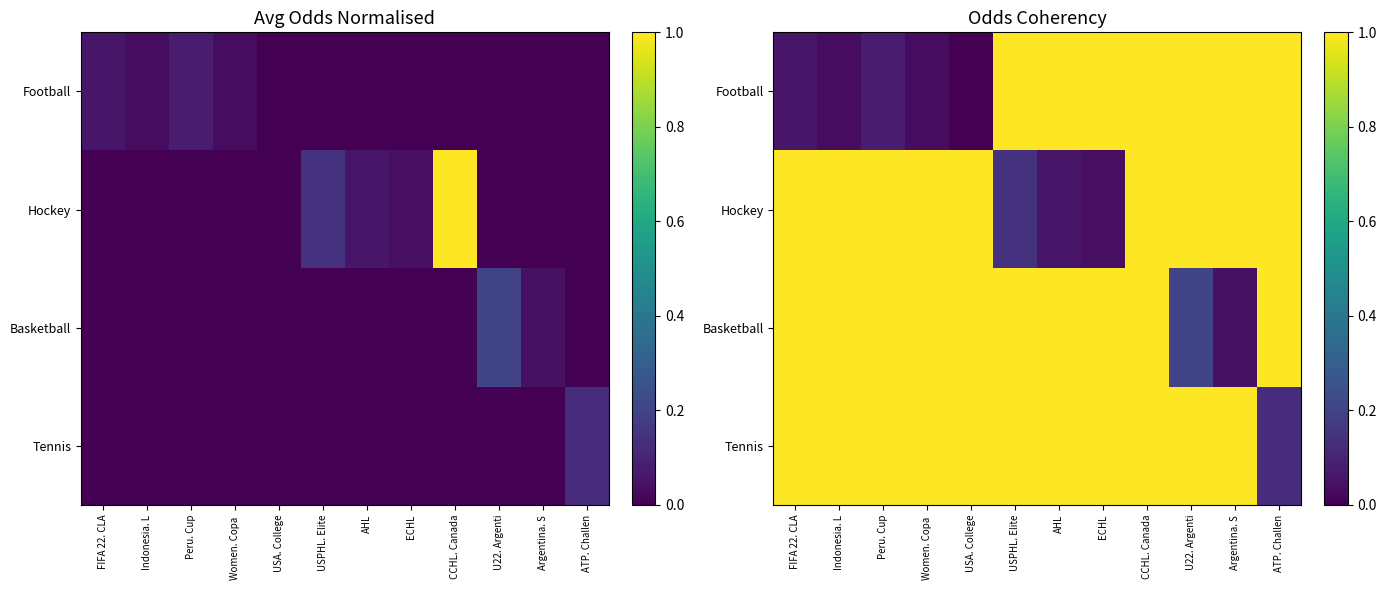

Which label corresponds to the largest value in the chart?

USPHL. Elite